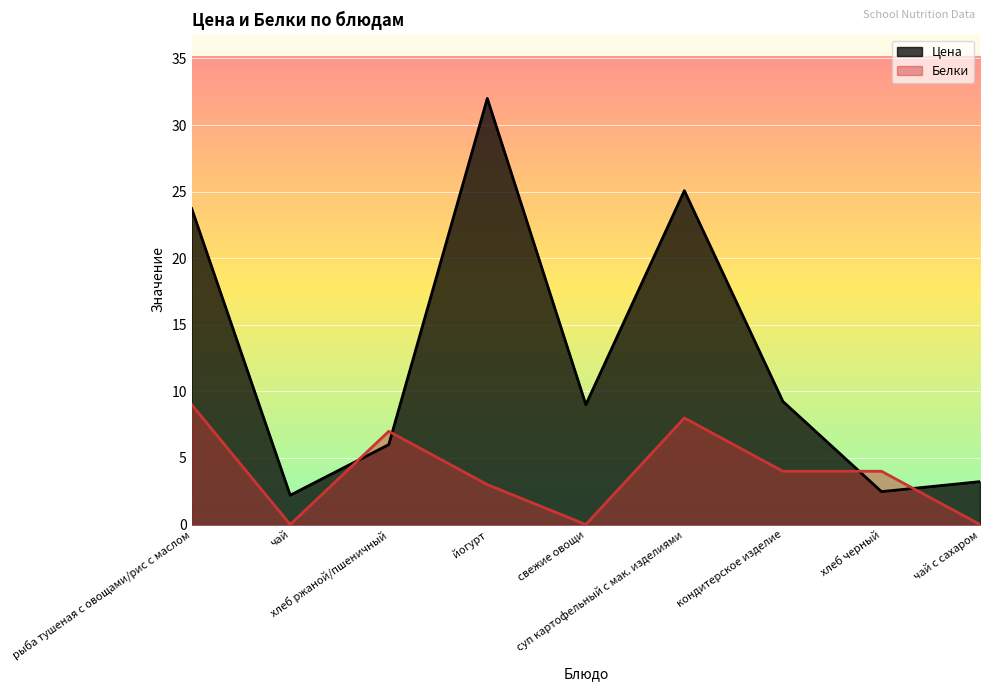

True or false: Цена and Белки cross at least once.

True